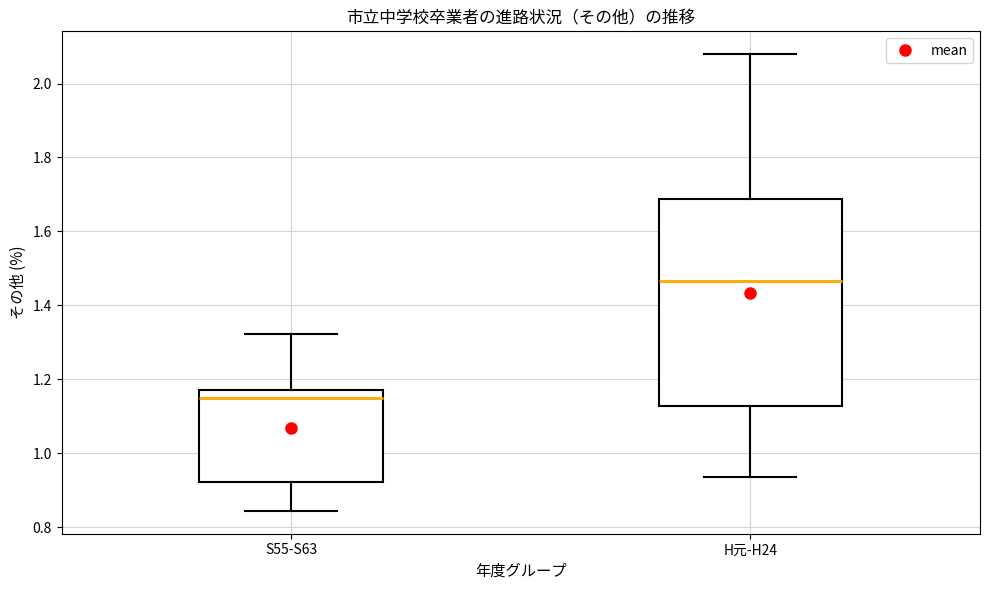

Where is the lower edge of the box for S55-S63 on the y-axis? The values are not printed on the chart, so give them approximately, as read against the axis.

0.92